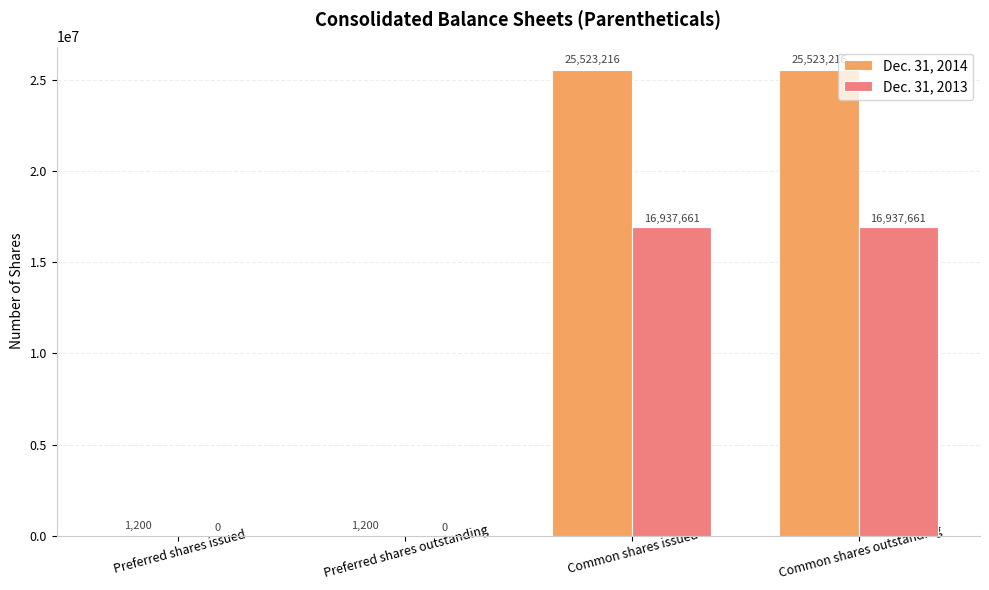

What value does the Dec. 31, 2013 series have at Common shares outstanding, to the nearest 100?

16937700